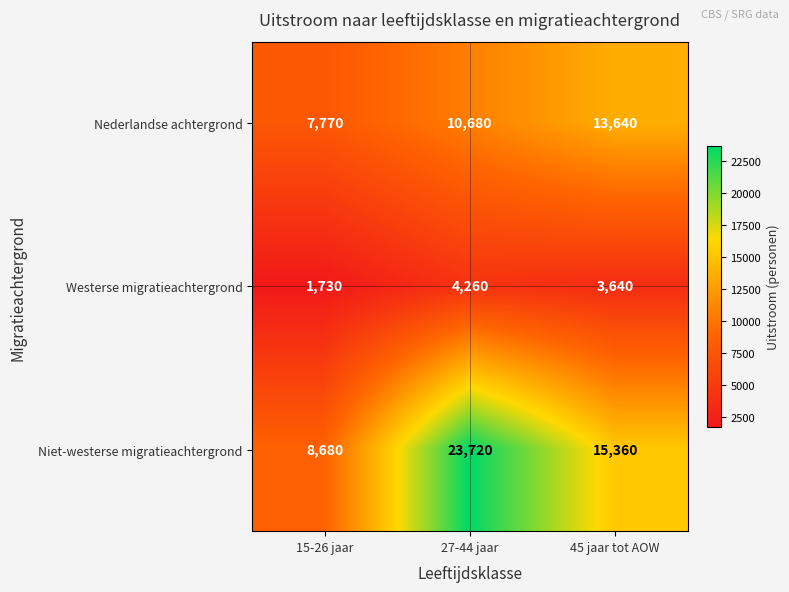

At how many categories does at least one series exceed 9880?

2